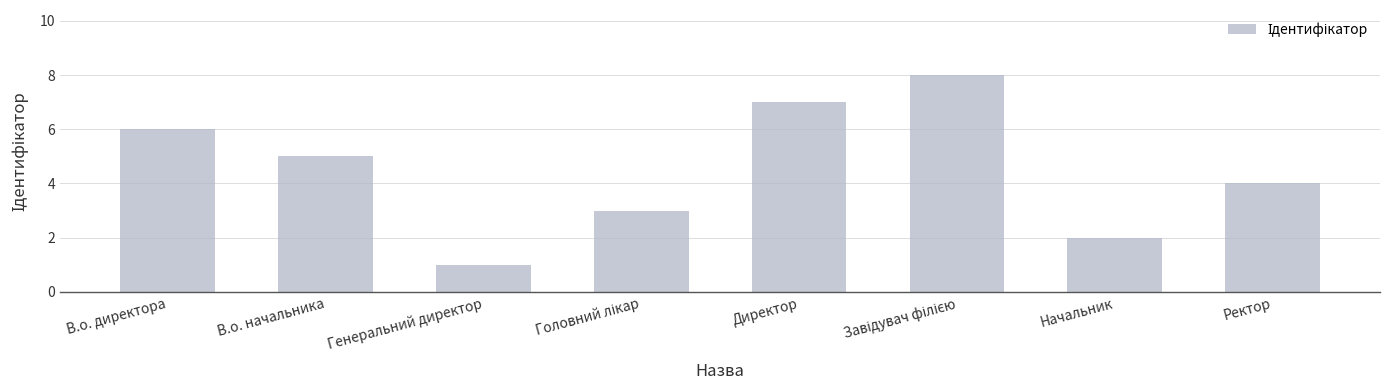

Is it true that the value at Директор is 7?

True